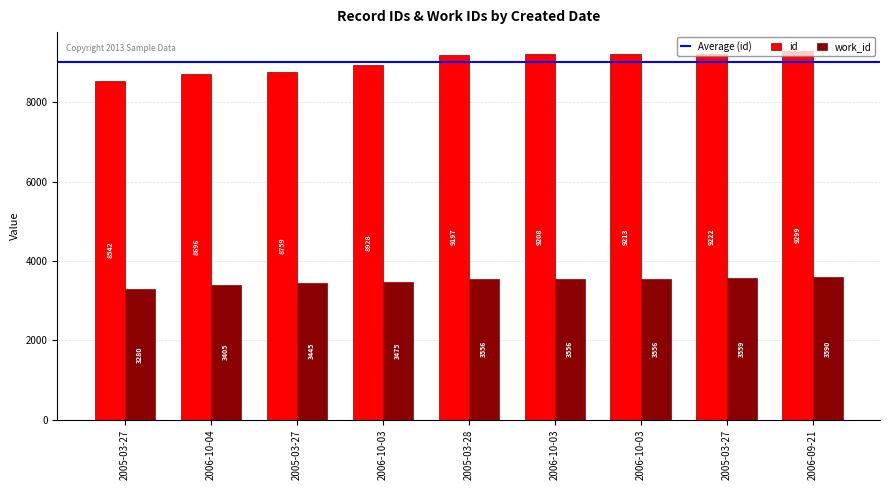

The value of work_id at 2005-03-27 is 5477. True or false?

False